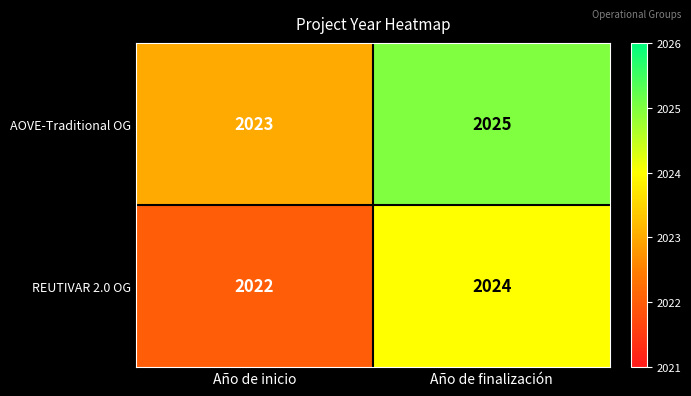

At how many categories does at least one series exceed 2022?

2